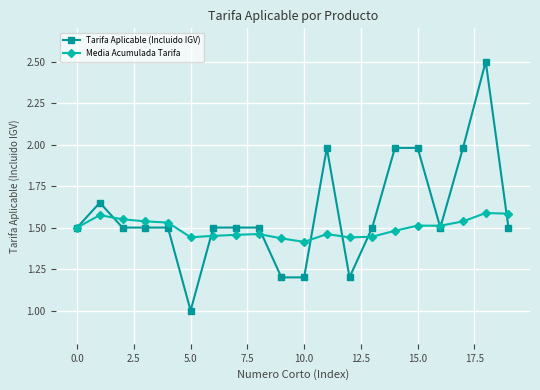

Which series has the widest spread of values?

Tarifa Aplicable (Incluido IGV)